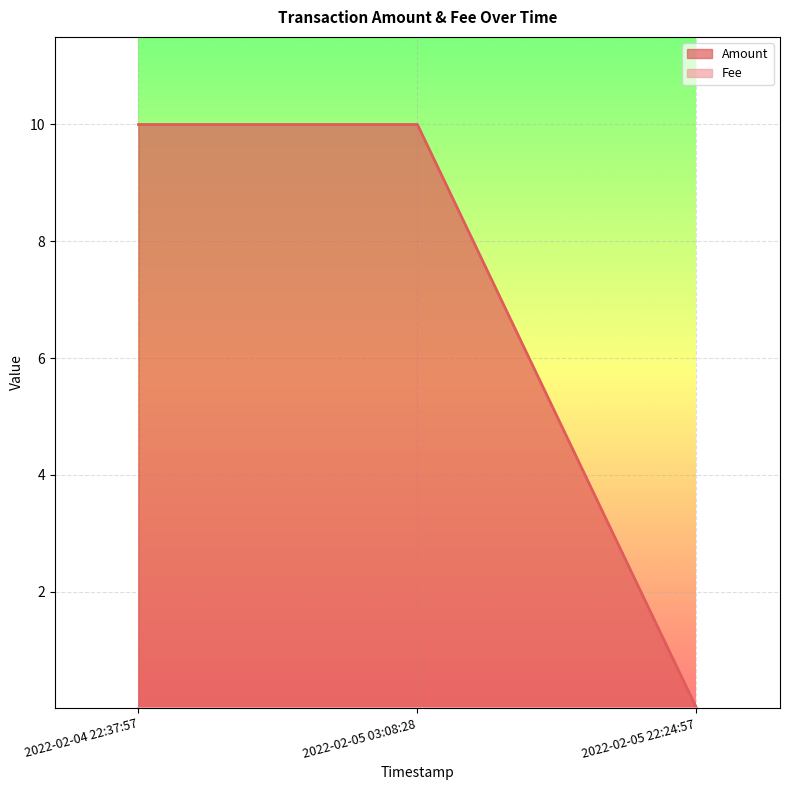

Rank the categories by value from lowest to highest.

2022-02-05 22:24:57, 2022-02-04 22:37:57, 2022-02-05 03:08:28